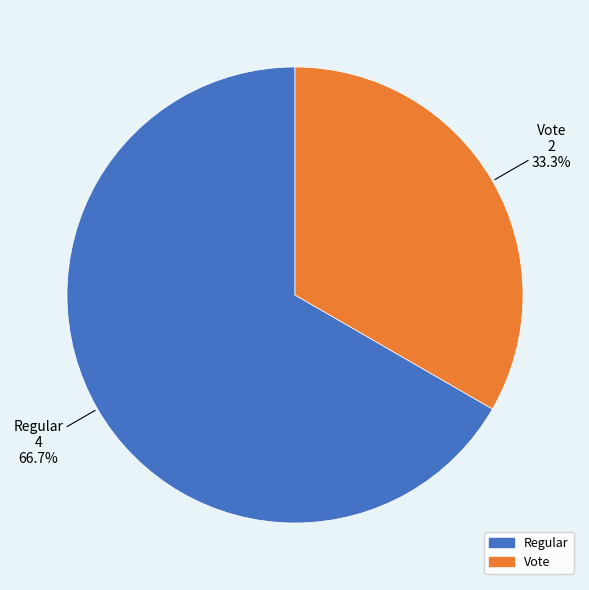

Rank the categories by value from lowest to highest.

Vote, Regular